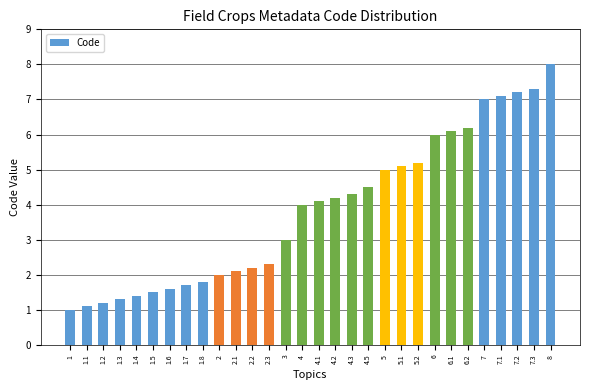

What is the sum of all values?

115.5